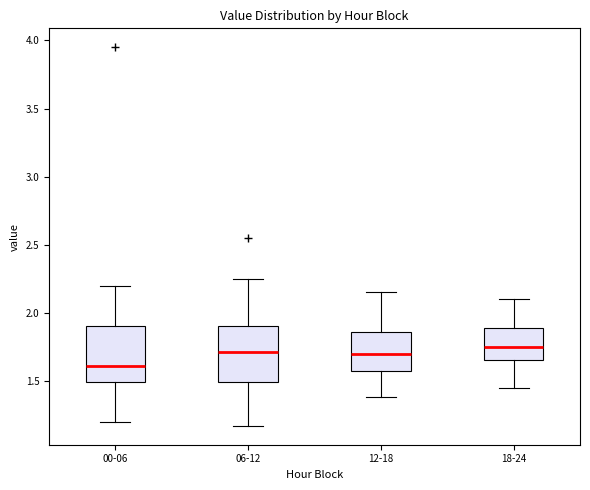

Reading left to right, transcribe this box plot: for each box, give where its median line is, the range the box spans, and where its two whiskers end, as read against the y-axis. The values are not printed on the chart, so give them approximately, as read against the axis.

00-06: median 1.60, box 1.50 to 1.90, whiskers 1.20 to 2.20
06-12: median 1.70, box 1.50 to 1.90, whiskers 1.15 to 2.25
12-18: median 1.70, box 1.55 to 1.85, whiskers 1.40 to 2.15
18-24: median 1.75, box 1.65 to 1.90, whiskers 1.45 to 2.10